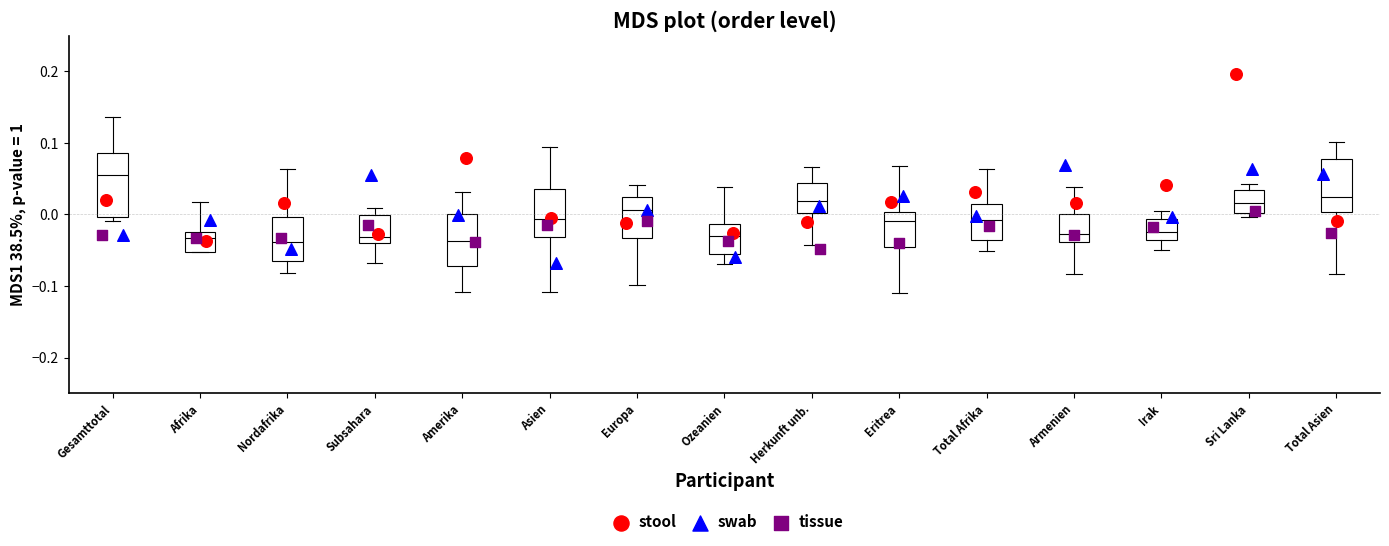

Where is the lower edge of the box for Ozeanien on the y-axis? The values are not printed on the chart, so give them approximately, as read against the axis.

-0.06